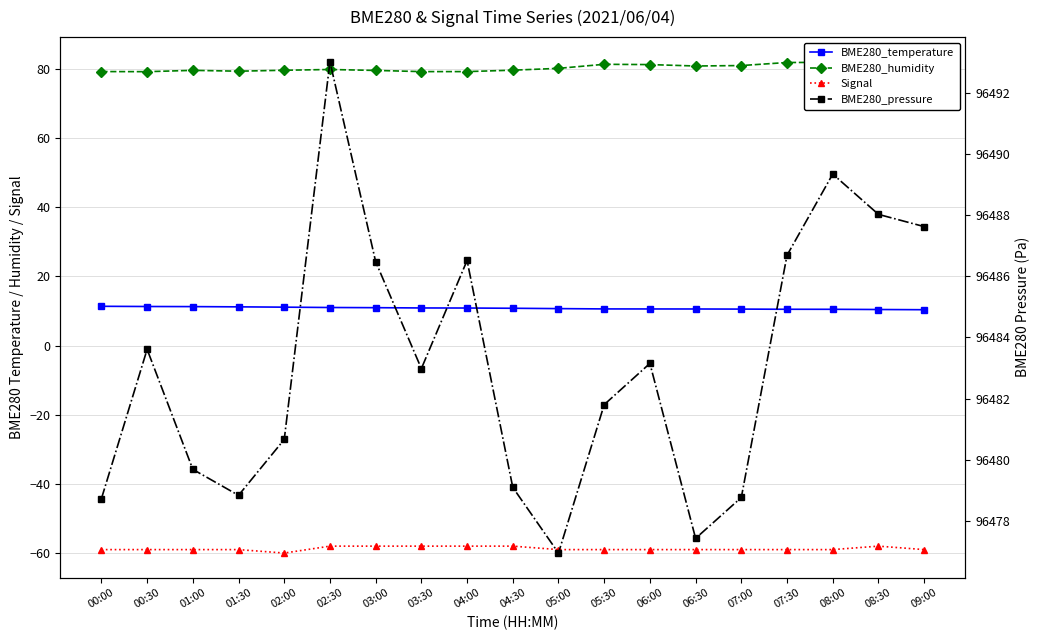

Which label corresponds to the smallest value in the chart?

02:00